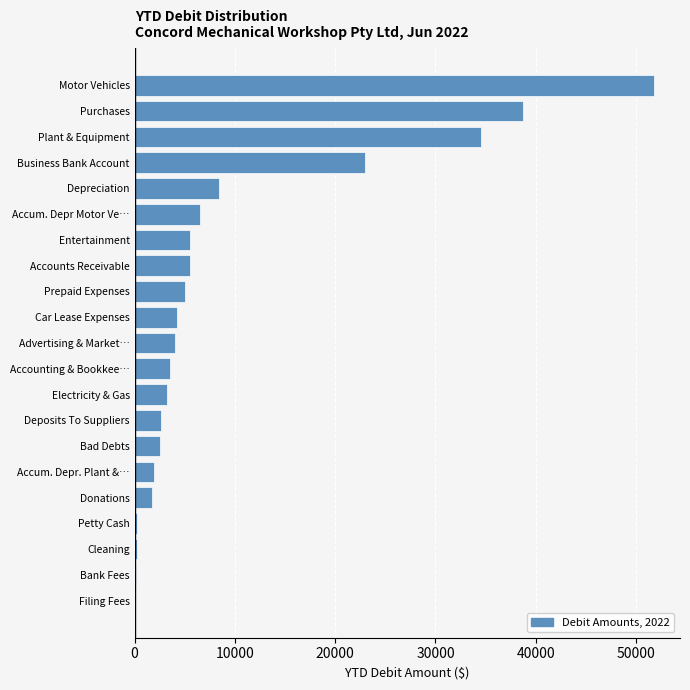

What value does the data have at Plant & Equipment?

34500.0